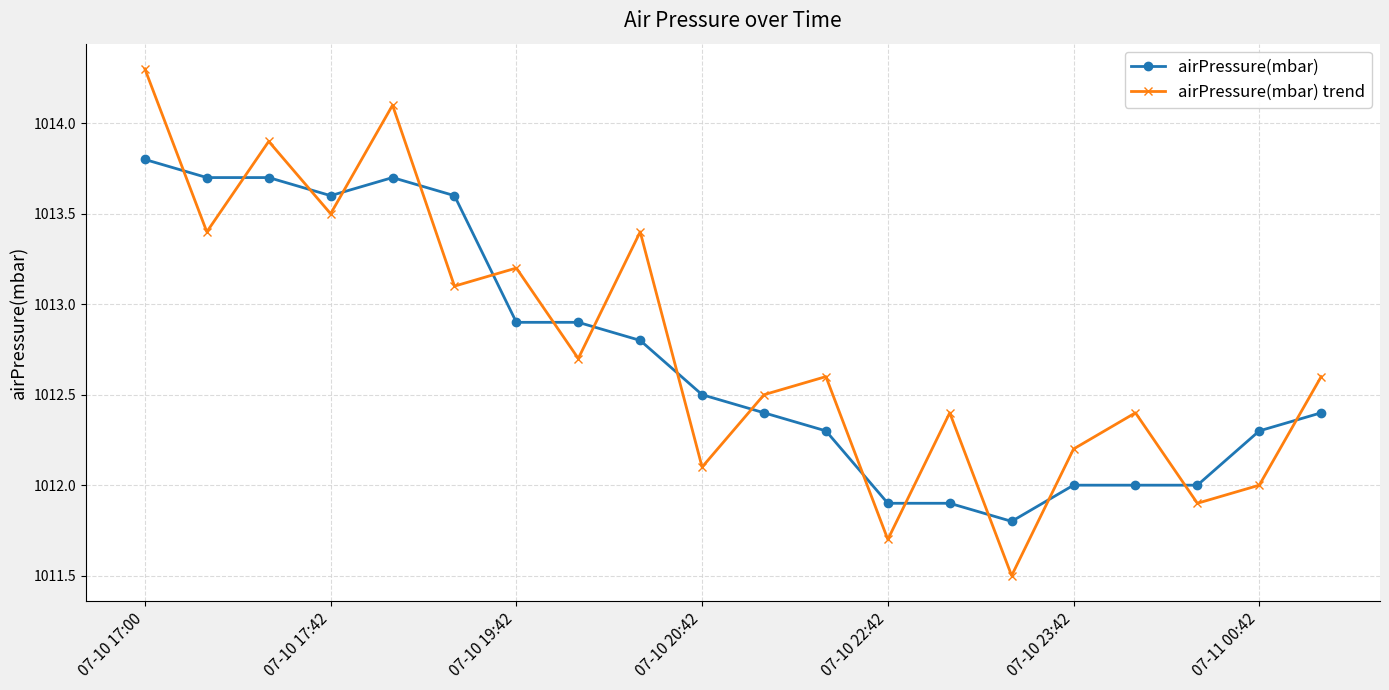

How many interior local peaks does the airPressure(mbar) trend series have?

7